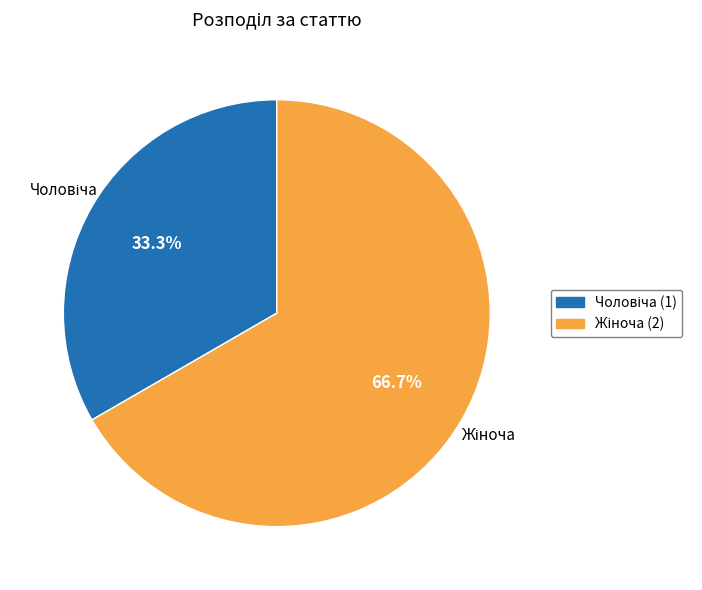

Is there a majority slice in this chart?

Yes